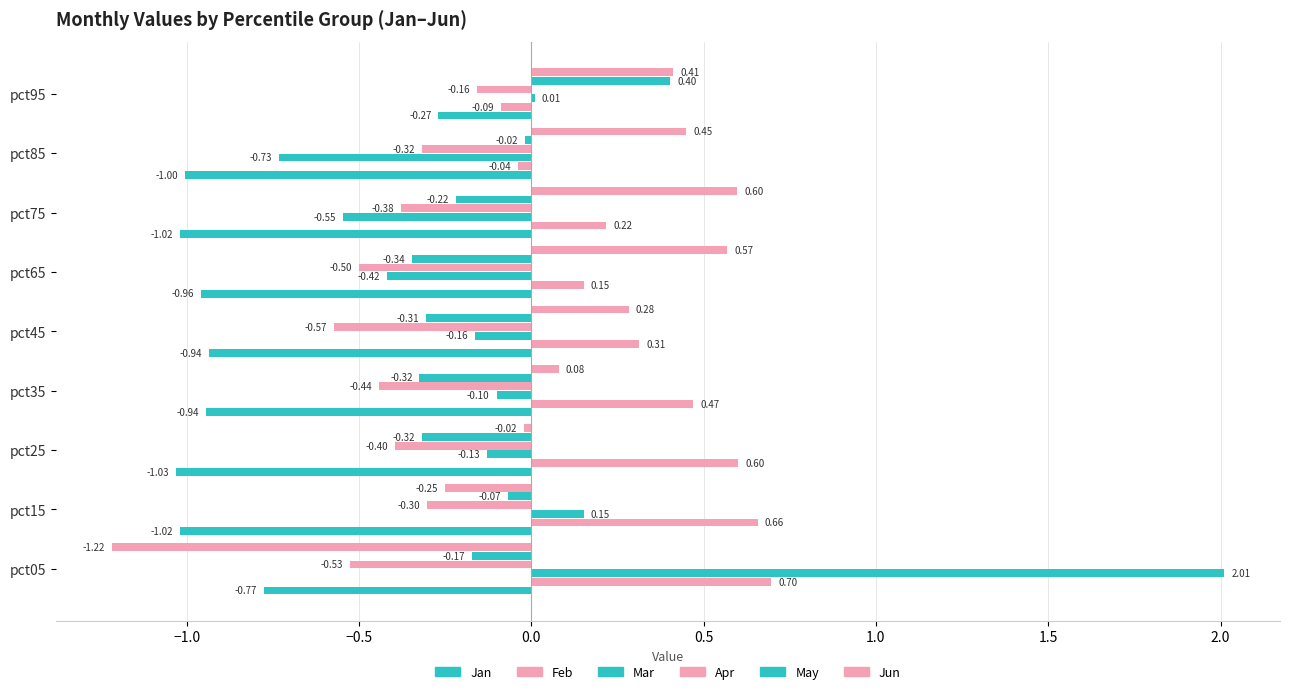

Which series has the widest spread of values?

Mar